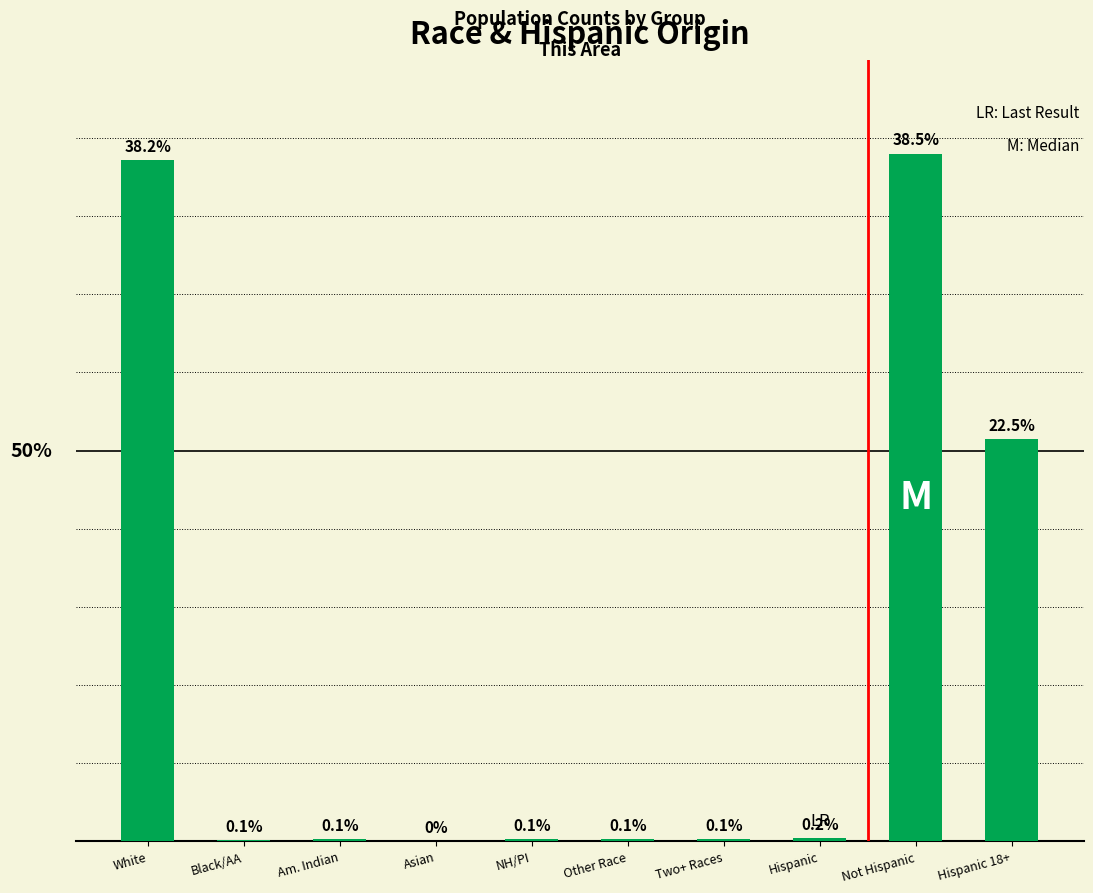

Are the bars horizontal?

No